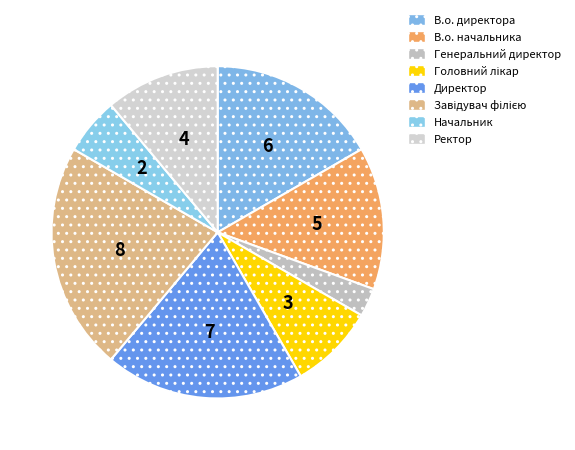

True or false: Завідувач філією accounts for 37% of the total.

False